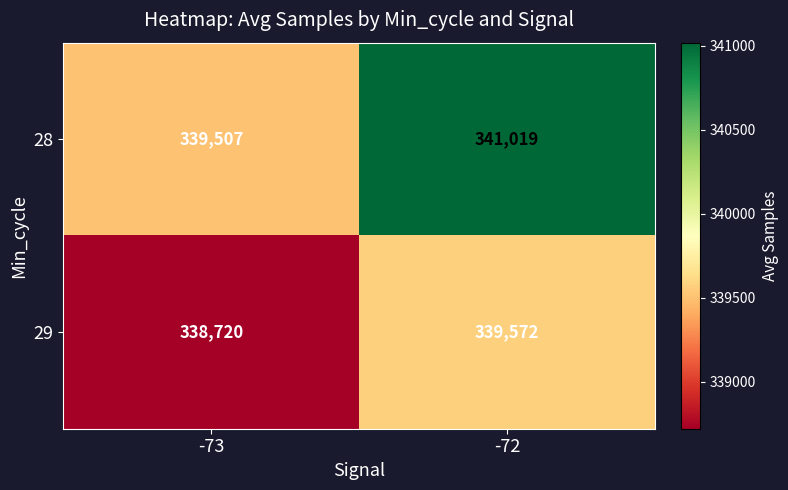

What is the difference between the highest and lowest values at -72?

1447